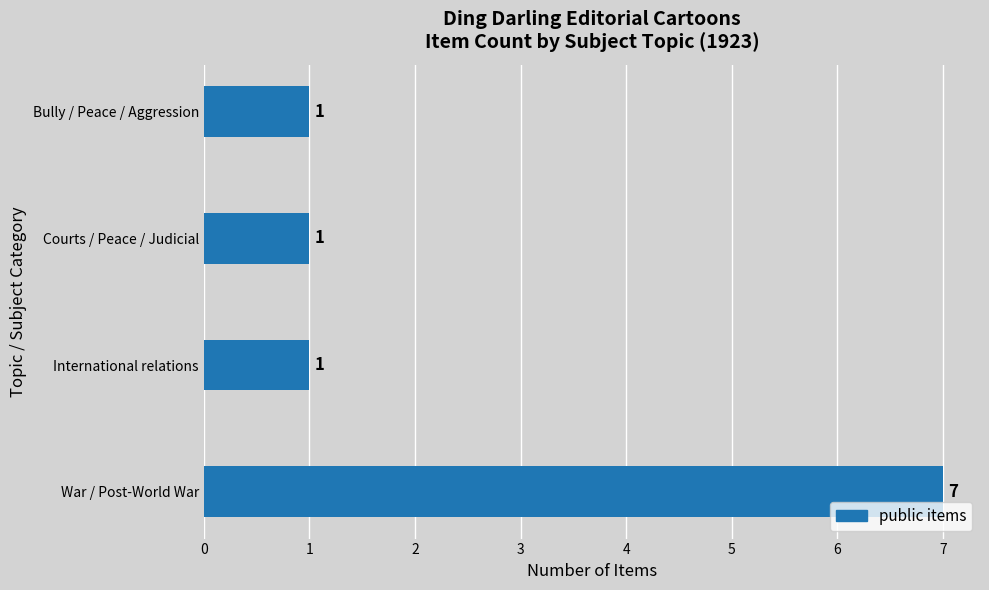

Reading bottom to top, what are all the values shown in this chart?

War / Post-World War=7	International relations=1	Courts / Peace / Judicial=1	Bully / Peace / Aggression=1